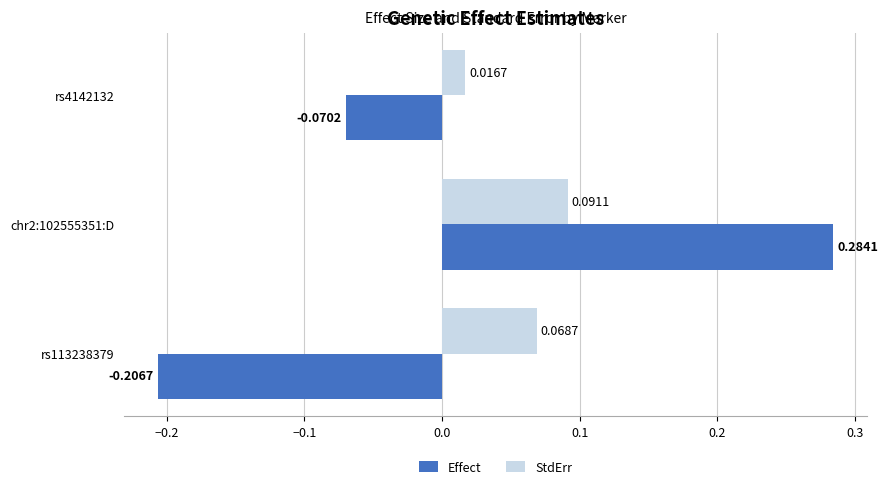

Which series has the largest range (max minus min)?

Effect